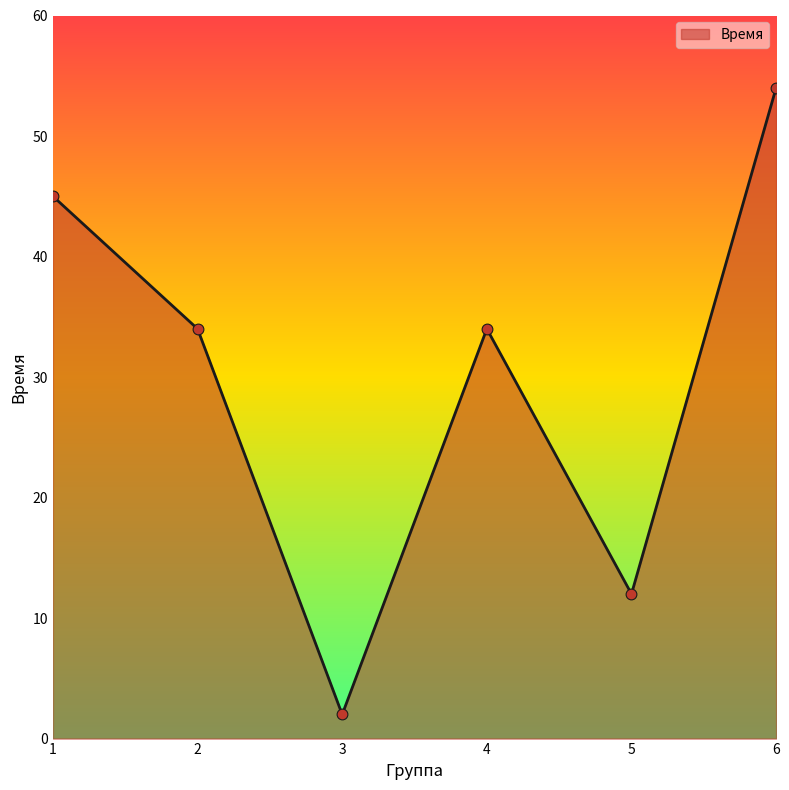

What is the change in value from 1 to 3?

-43